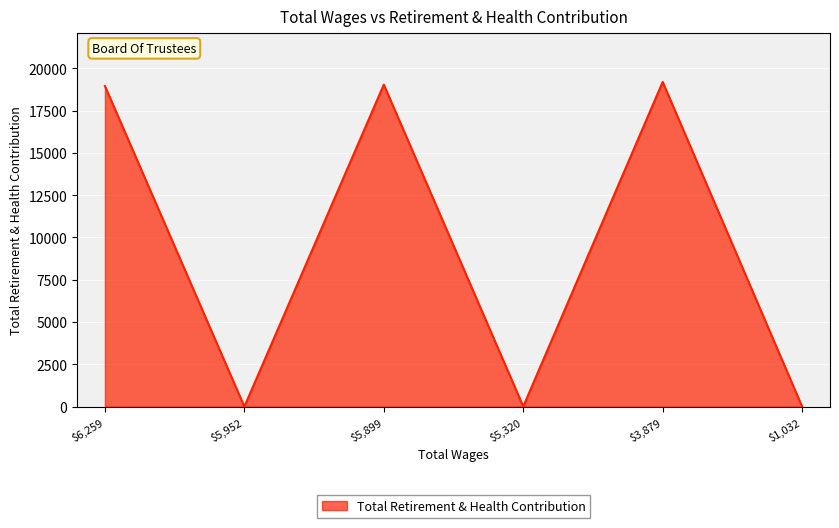

Count the number of data series in this chart.

1